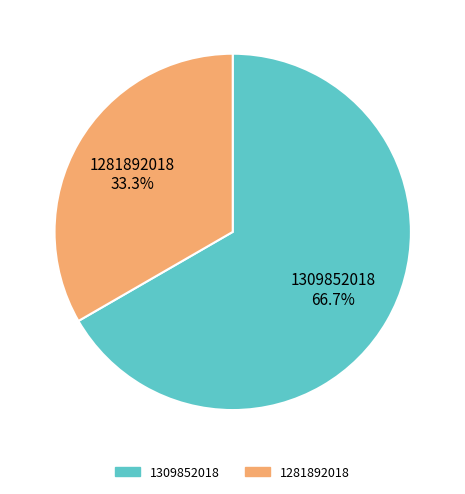

What is the largest slice in the pie chart?

1309852018